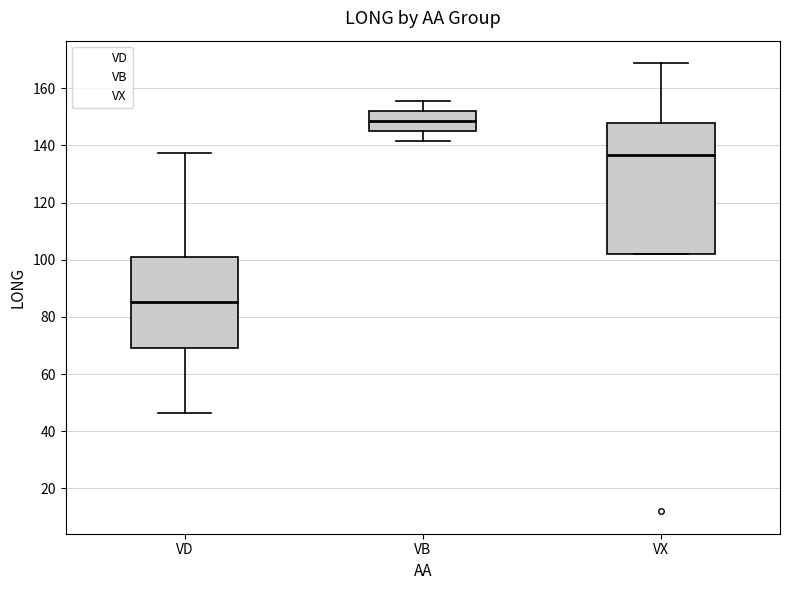

Where is the lower edge of the box for VD on the y-axis? The values are not printed on the chart, so give them approximately, as read against the axis.

70